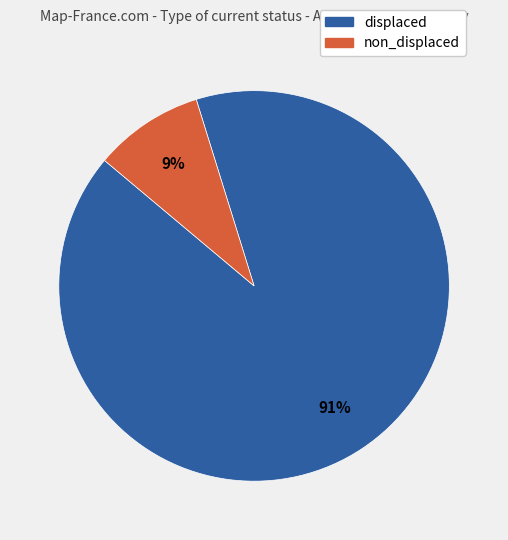

Is there any slice that represents more than half of the pie?

Yes